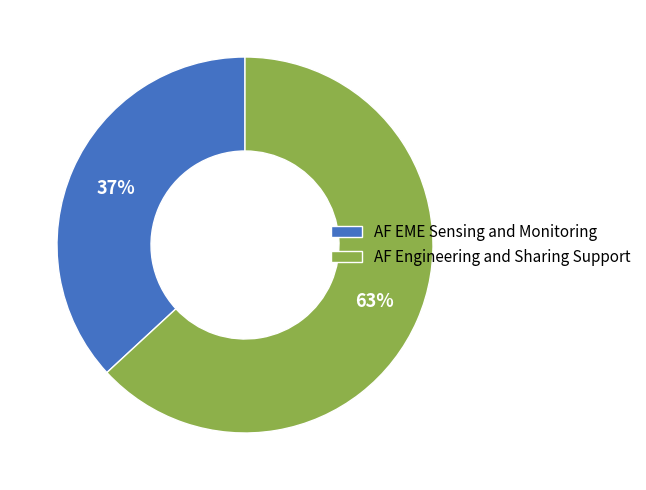

To the nearest percent, what percentage of the pie is AF EME Sensing and Monitoring?

37%